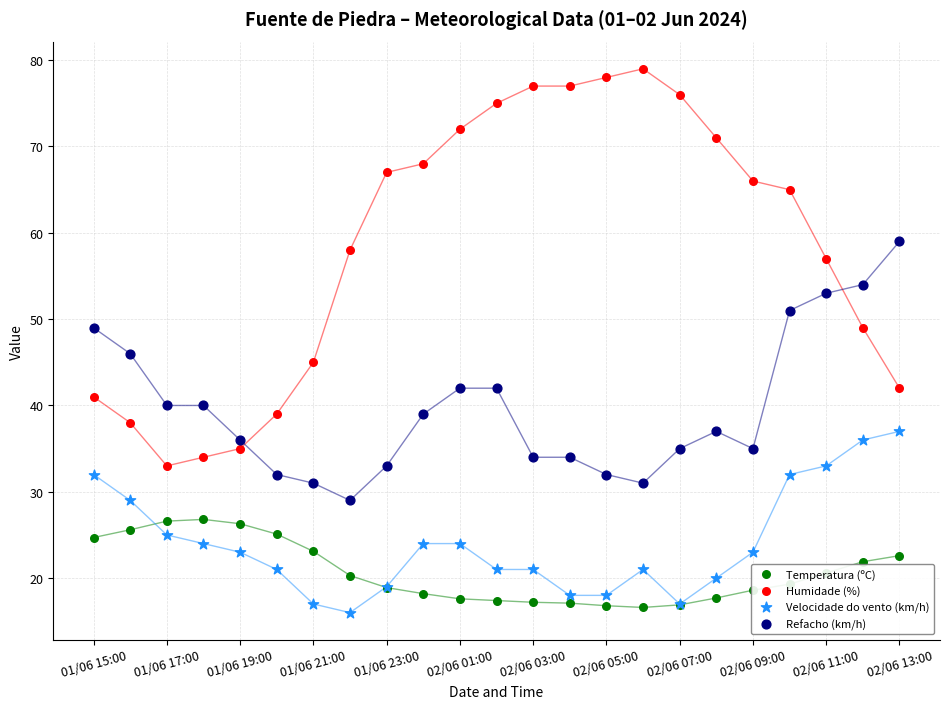

Which series contains the lowest Y value?

Velocidade do vento (km/h)